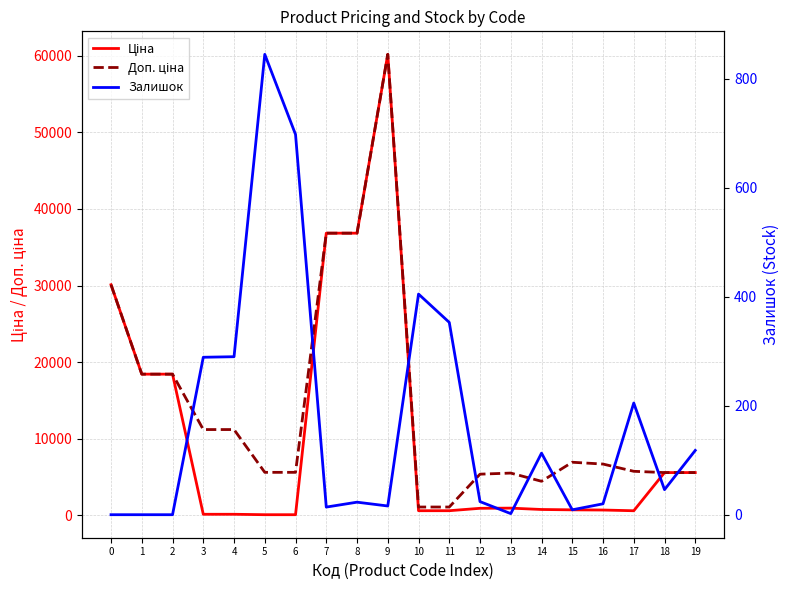

What is the difference between the second highest and minimum values in the Залишок series?

698.0